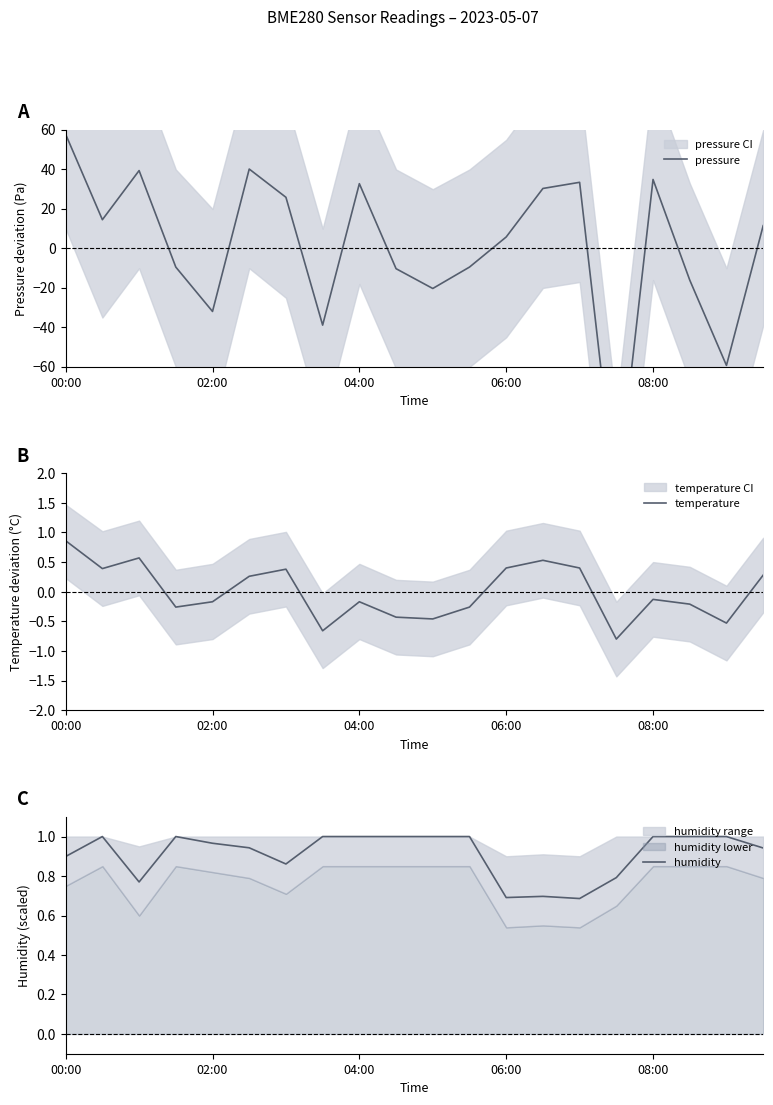

How many values in temperature are above zero?

9